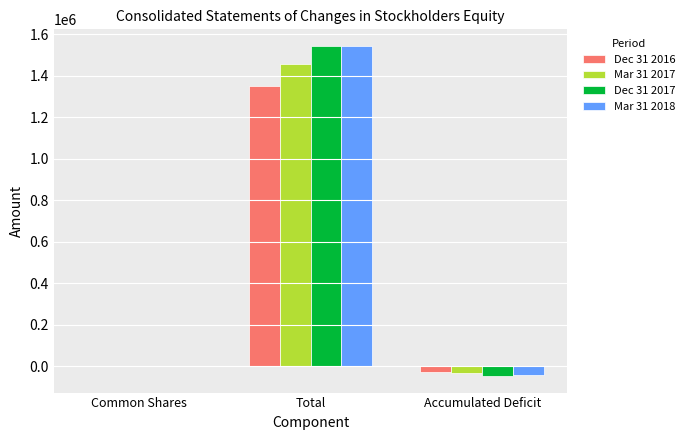

At which category is the sum across all series the highest?

Total